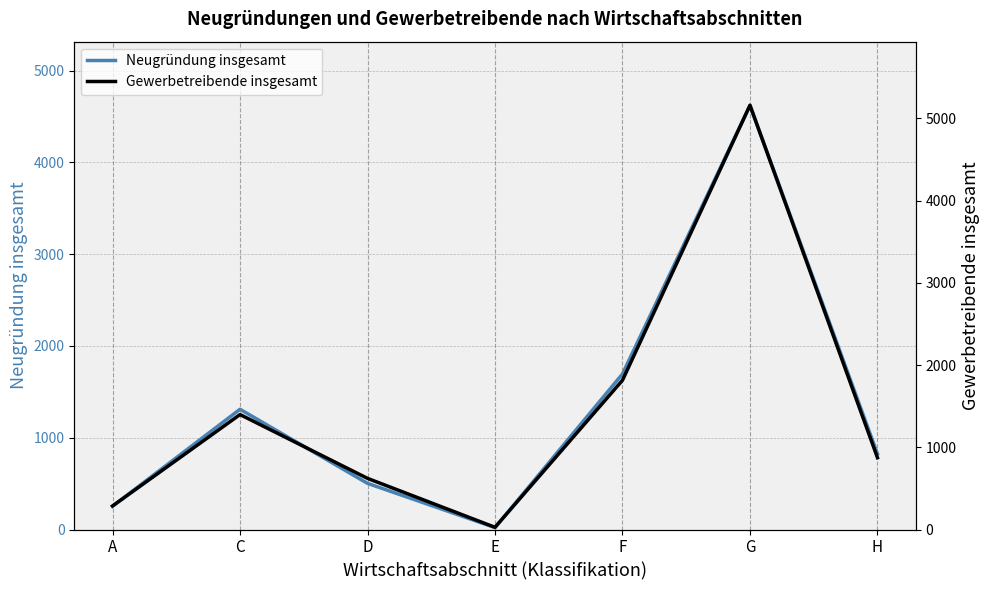

Does the chart display data point markers on the line(s)?

No